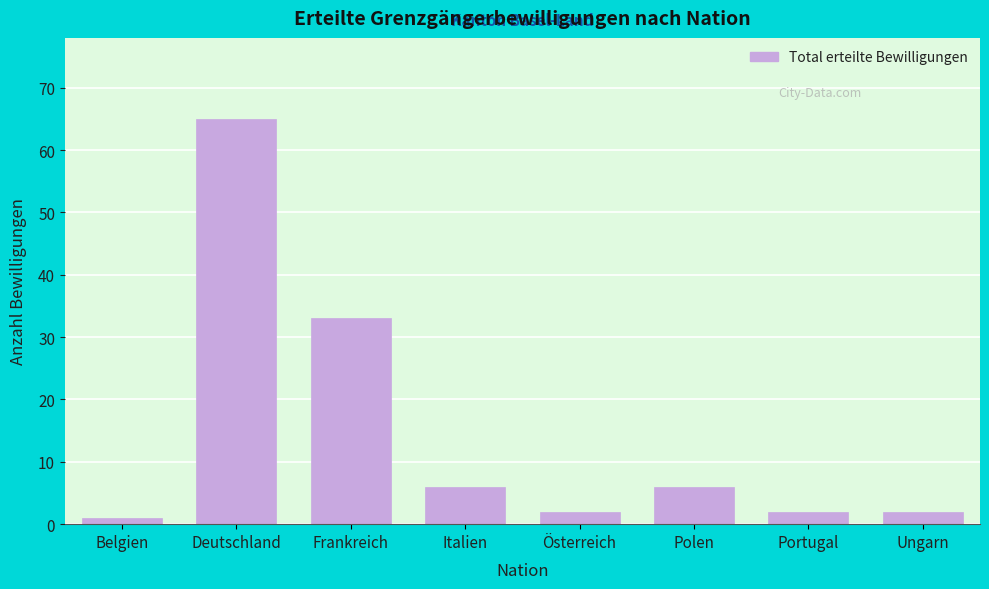

Reading right to left, extract all data points from this chart.

2	2	6	2	6	33	65	1